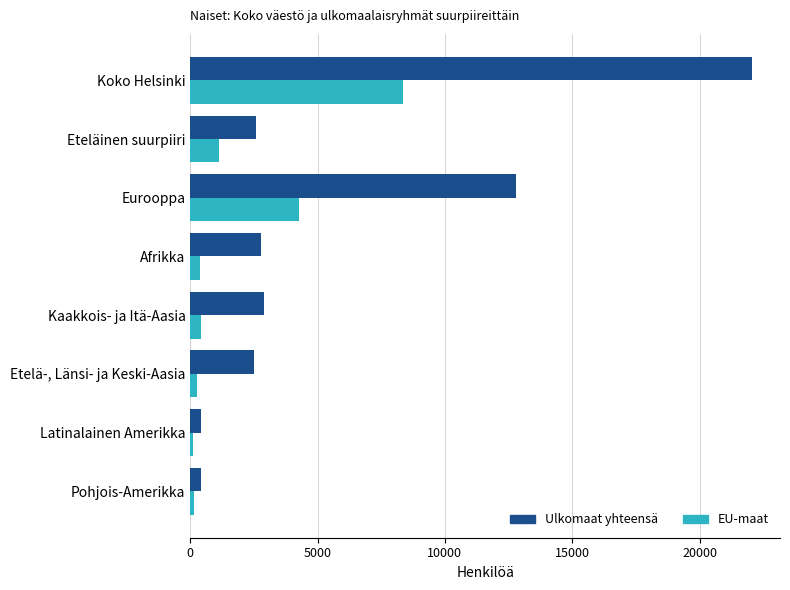

Between Koko Helsinki and Eurooppa, which series saw the biggest shift?

Ulkomaat yhteensä